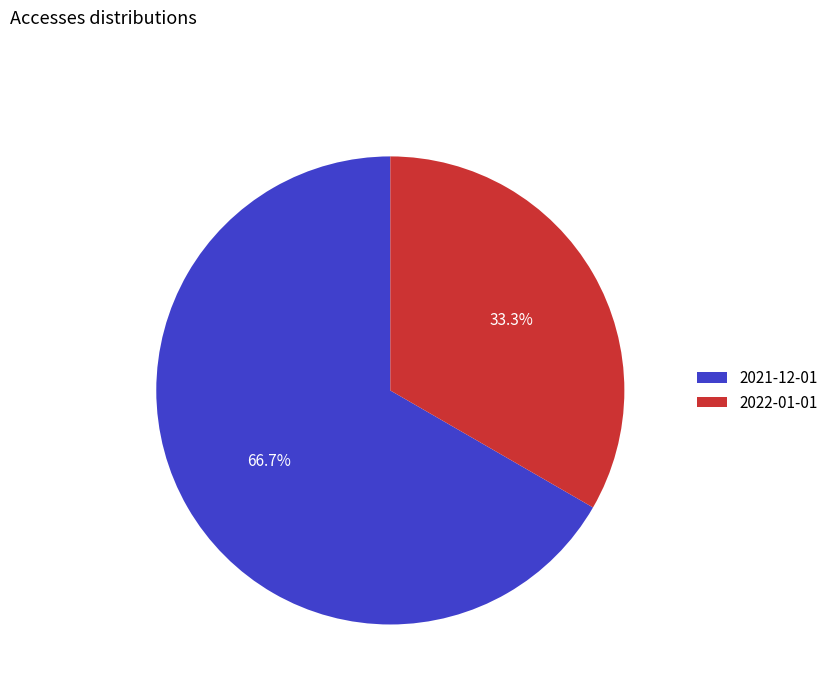

To the nearest percent, what portion does 2022-01-01 represent?

33%